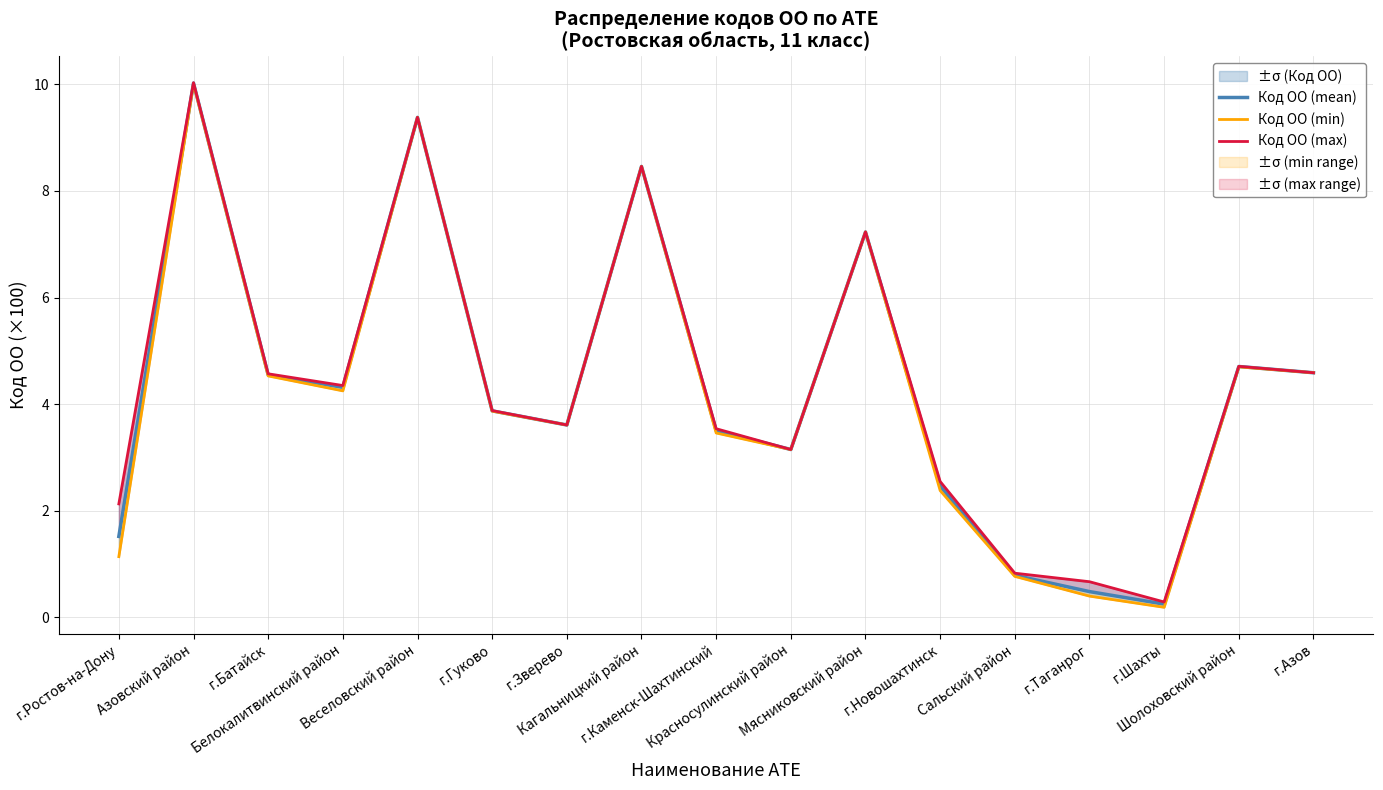

Which category has the lowest value in the Код ОО (max) series?

г.Шахты